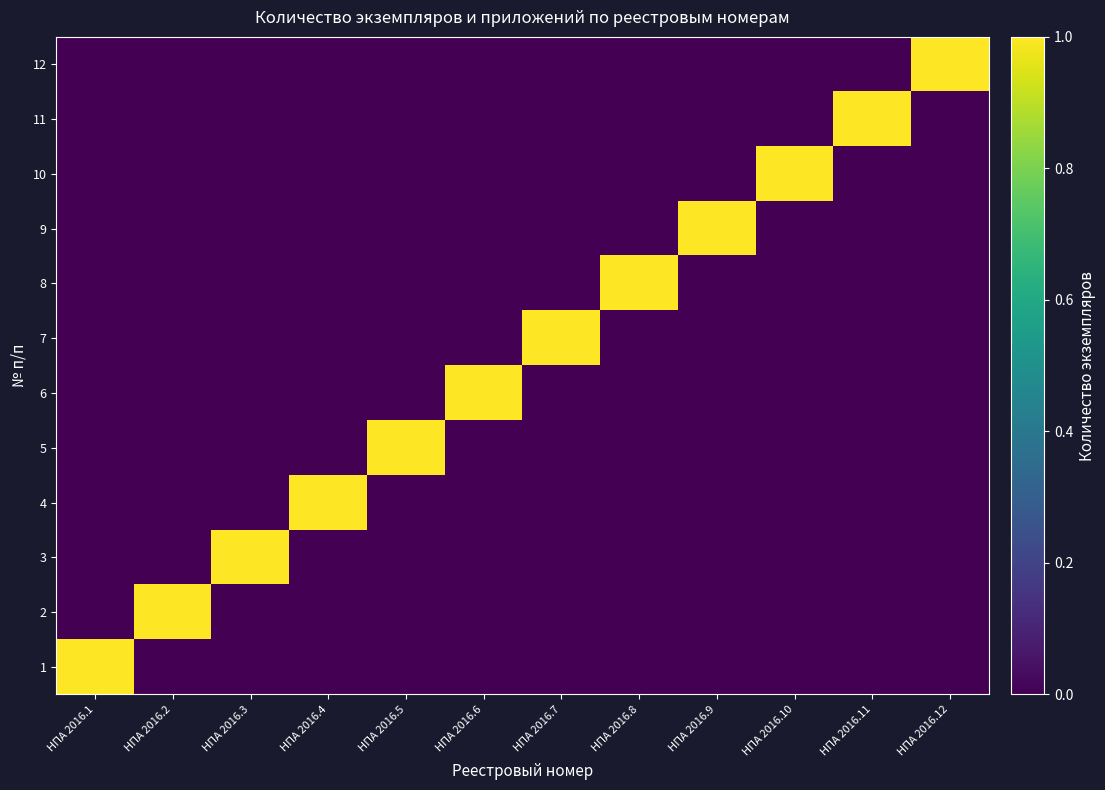

Reading left to right, what are all the values shown in this chart?

1: НПА 2016.1=1	НПА 2016.2=0	НПА 2016.3=0	НПА 2016.4=0	НПА 2016.5=0	НПА 2016.6=0	НПА 2016.7=0	НПА 2016.8=0	НПА 2016.9=0	НПА 2016.10=0	НПА 2016.11=0	НПА 2016.12=0
2: НПА 2016.1=0	НПА 2016.2=1	НПА 2016.3=0	НПА 2016.4=0	НПА 2016.5=0	НПА 2016.6=0	НПА 2016.7=0	НПА 2016.8=0	НПА 2016.9=0	НПА 2016.10=0	НПА 2016.11=0	НПА 2016.12=0
3: НПА 2016.1=0	НПА 2016.2=0	НПА 2016.3=1	НПА 2016.4=0	НПА 2016.5=0	НПА 2016.6=0	НПА 2016.7=0	НПА 2016.8=0	НПА 2016.9=0	НПА 2016.10=0	НПА 2016.11=0	НПА 2016.12=0
4: НПА 2016.1=0	НПА 2016.2=0	НПА 2016.3=0	НПА 2016.4=1	НПА 2016.5=0	НПА 2016.6=0	НПА 2016.7=0	НПА 2016.8=0	НПА 2016.9=0	НПА 2016.10=0	НПА 2016.11=0	НПА 2016.12=0
5: НПА 2016.1=0	НПА 2016.2=0	НПА 2016.3=0	НПА 2016.4=0	НПА 2016.5=1	НПА 2016.6=0	НПА 2016.7=0	НПА 2016.8=0	НПА 2016.9=0	НПА 2016.10=0	НПА 2016.11=0	НПА 2016.12=0
6: НПА 2016.1=0	НПА 2016.2=0	НПА 2016.3=0	НПА 2016.4=0	НПА 2016.5=0	НПА 2016.6=1	НПА 2016.7=0	НПА 2016.8=0	НПА 2016.9=0	НПА 2016.10=0	НПА 2016.11=0	НПА 2016.12=0
7: НПА 2016.1=0	НПА 2016.2=0	НПА 2016.3=0	НПА 2016.4=0	НПА 2016.5=0	НПА 2016.6=0	НПА 2016.7=1	НПА 2016.8=0	НПА 2016.9=0	НПА 2016.10=0	НПА 2016.11=0	НПА 2016.12=0
8: НПА 2016.1=0	НПА 2016.2=0	НПА 2016.3=0	НПА 2016.4=0	НПА 2016.5=0	НПА 2016.6=0	НПА 2016.7=0	НПА 2016.8=1	НПА 2016.9=0	НПА 2016.10=0	НПА 2016.11=0	НПА 2016.12=0
9: НПА 2016.1=0	НПА 2016.2=0	НПА 2016.3=0	НПА 2016.4=0	НПА 2016.5=0	НПА 2016.6=0	НПА 2016.7=0	НПА 2016.8=0	НПА 2016.9=1	НПА 2016.10=0	НПА 2016.11=0	НПА 2016.12=0
10: НПА 2016.1=0	НПА 2016.2=0	НПА 2016.3=0	НПА 2016.4=0	НПА 2016.5=0	НПА 2016.6=0	НПА 2016.7=0	НПА 2016.8=0	НПА 2016.9=0	НПА 2016.10=1	НПА 2016.11=0	НПА 2016.12=0
11: НПА 2016.1=0	НПА 2016.2=0	НПА 2016.3=0	НПА 2016.4=0	НПА 2016.5=0	НПА 2016.6=0	НПА 2016.7=0	НПА 2016.8=0	НПА 2016.9=0	НПА 2016.10=0	НПА 2016.11=1	НПА 2016.12=0
12: НПА 2016.1=0	НПА 2016.2=0	НПА 2016.3=0	НПА 2016.4=0	НПА 2016.5=0	НПА 2016.6=0	НПА 2016.7=0	НПА 2016.8=0	НПА 2016.9=0	НПА 2016.10=0	НПА 2016.11=0	НПА 2016.12=1